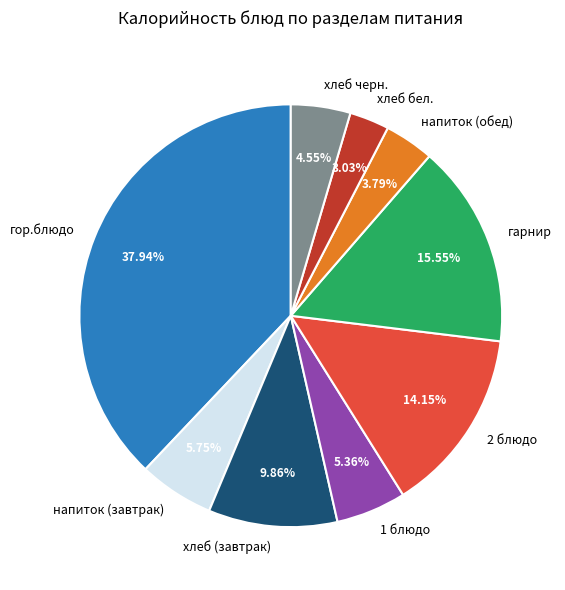

What is the ratio of the value at гарнир to the value at напиток (завтрак)?

2.7